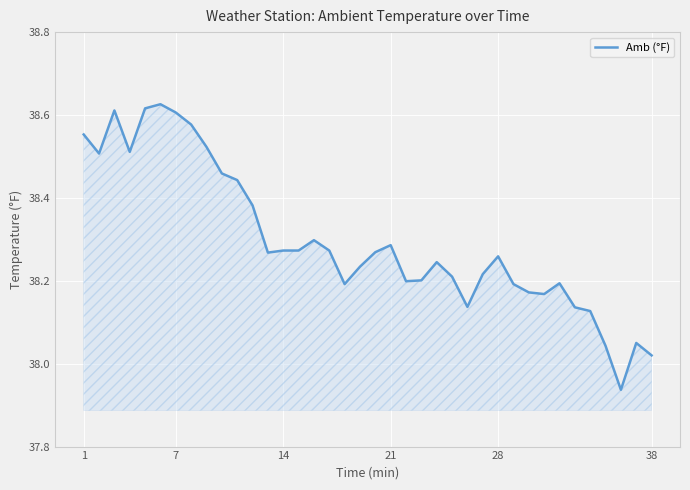

What is the difference between the maximum and minimum values?

0.7